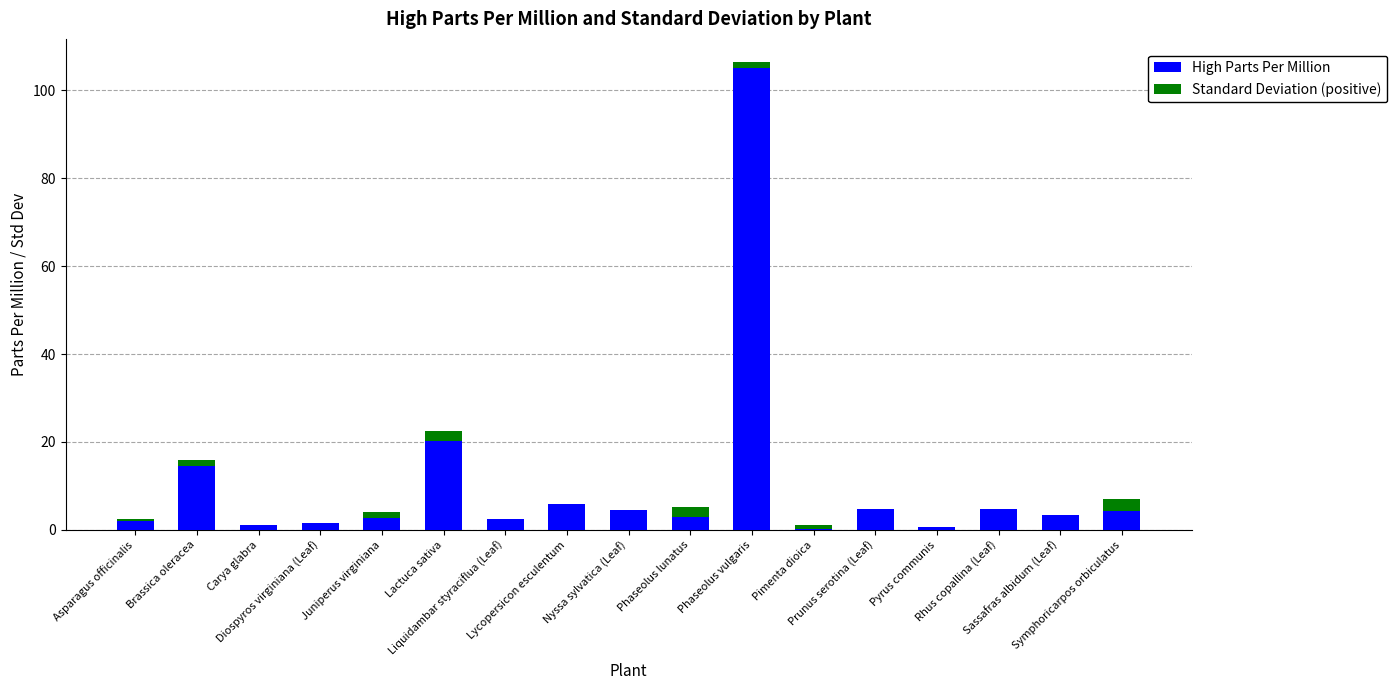

Is it true that High Parts Per Million equals 2.6 at Juniperus virginiana?

True